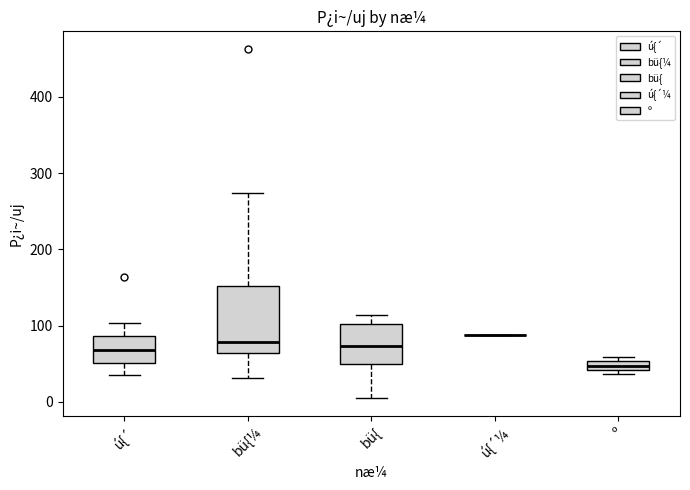

Comparing the boxes themselves (not the whiskers), which one is the tallest?

bü{¼